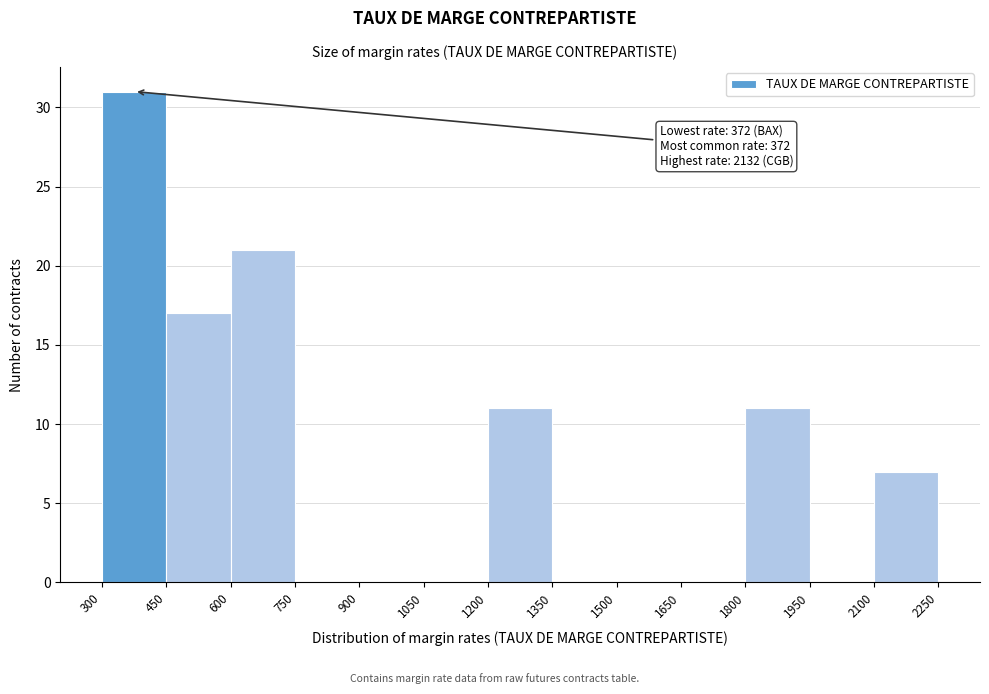

Which range on the x-axis has the tallest bar?

300 to 450